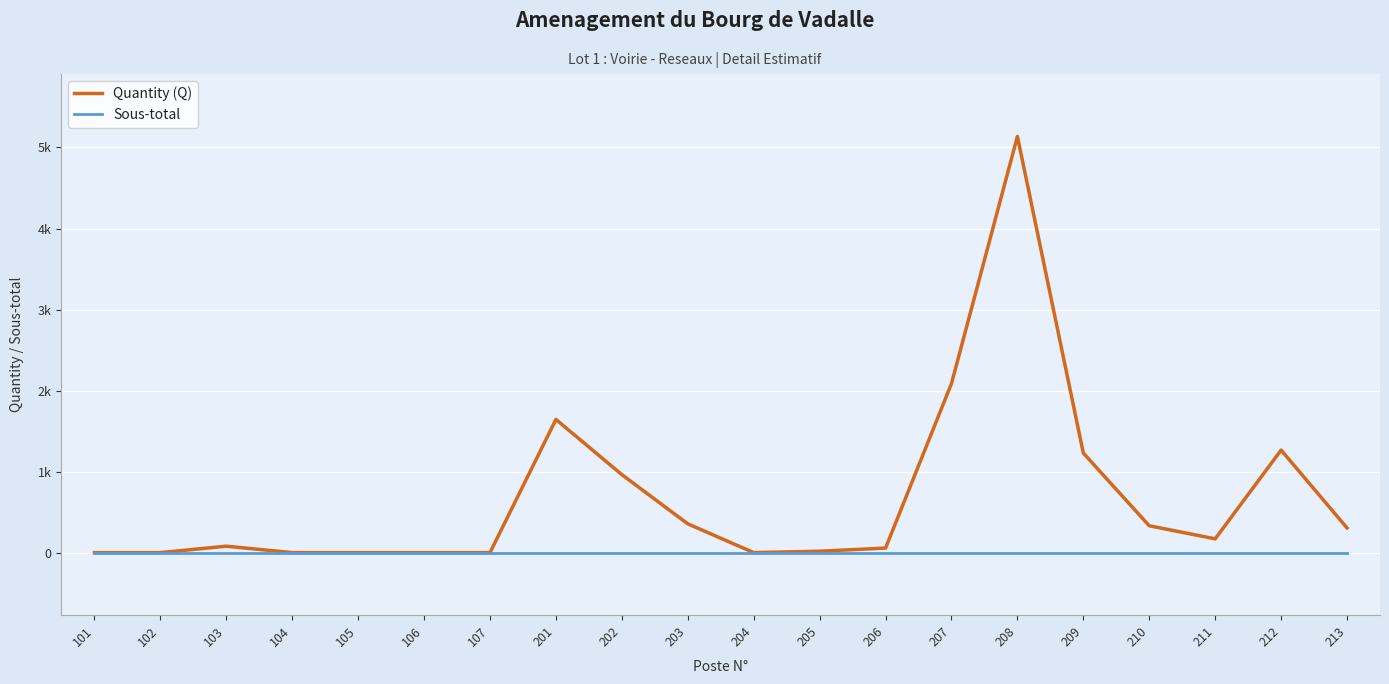

True or false: Sous-total has more than 0 points higher than both neighbors.

False